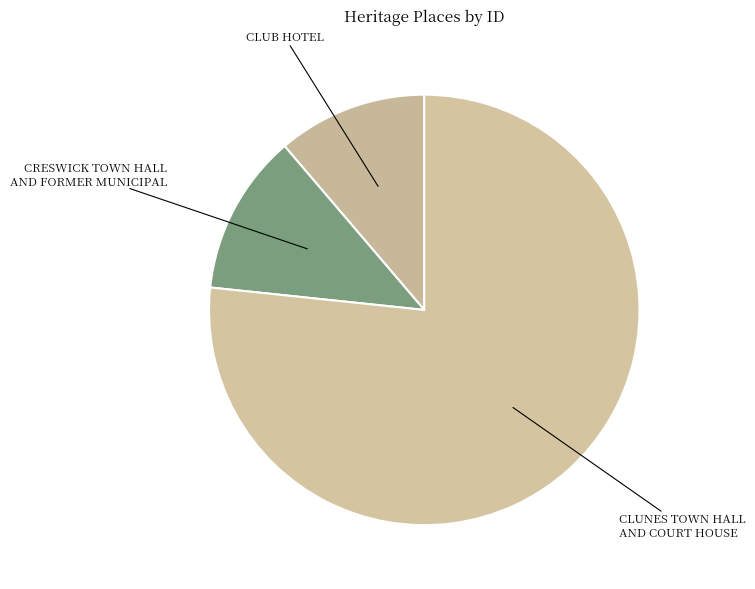

Do CLUB HOTEL and CLUNES TOWN HALL AND COURT HOUSE together represent more than half of the pie?

Yes